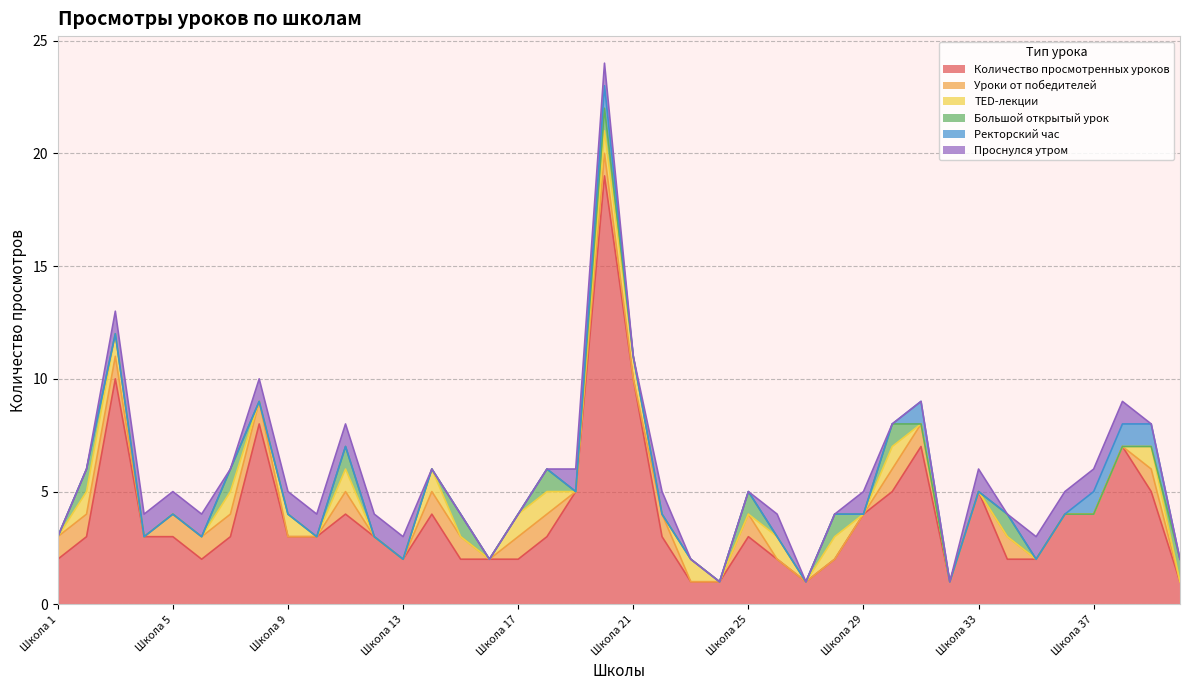

Which category has the lowest value in the TED-лекции series?

Школа 1